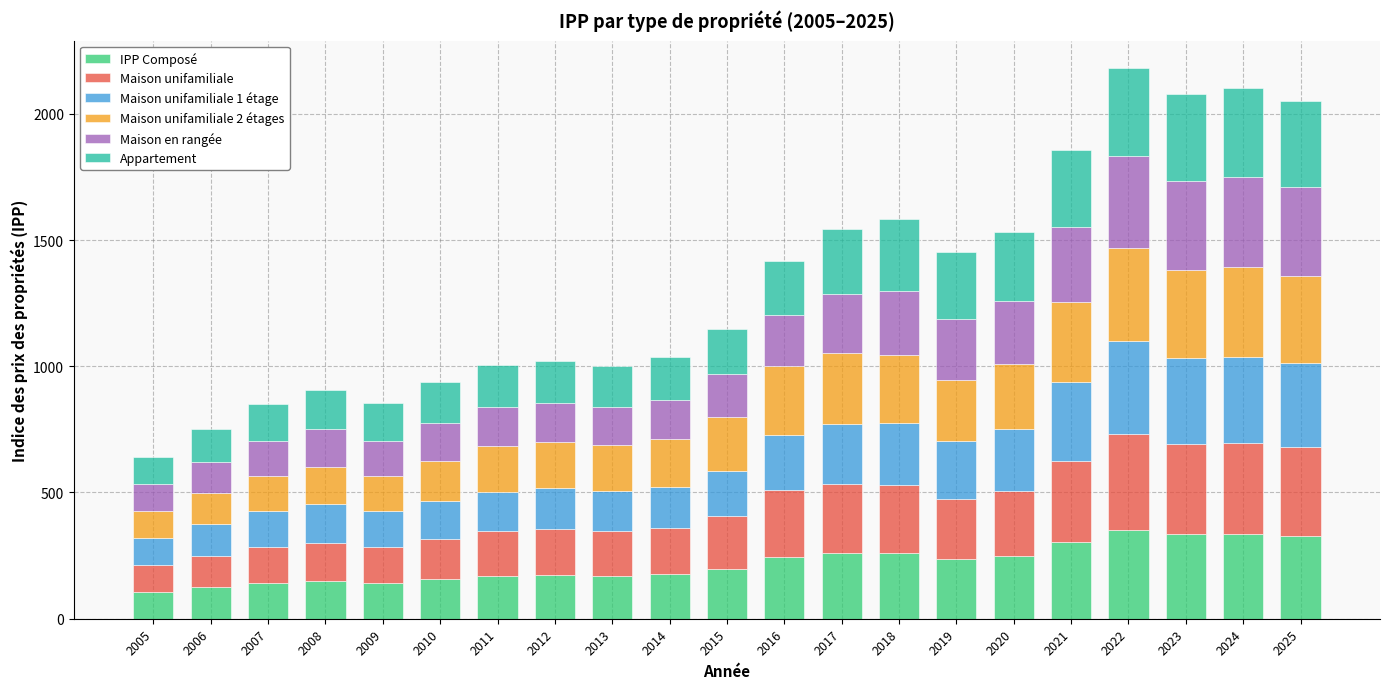

Are the bars grouped side by side (vs. stacked)?

No